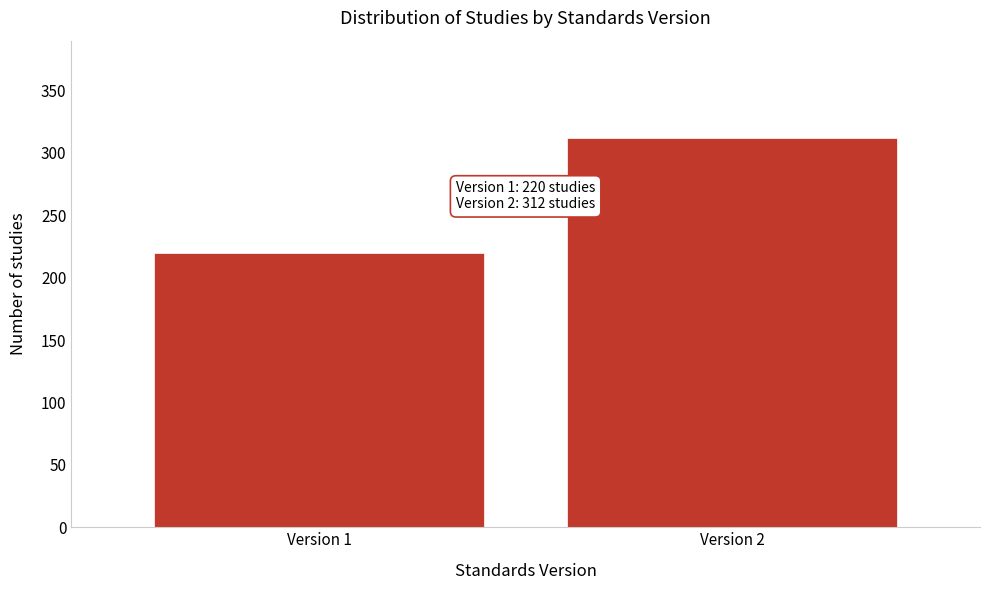

Reading left to right, extract all data points from this chart.

Version 1=220	Version 2=312